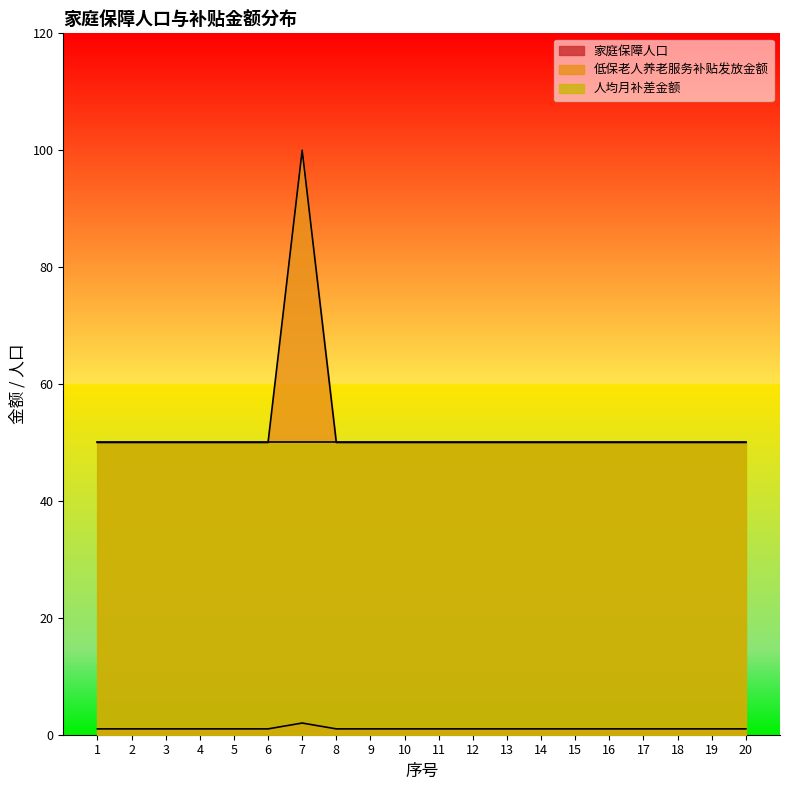

What value does the 低保老人养老服务补贴发放金额 series have at 16, to the nearest 5?

50